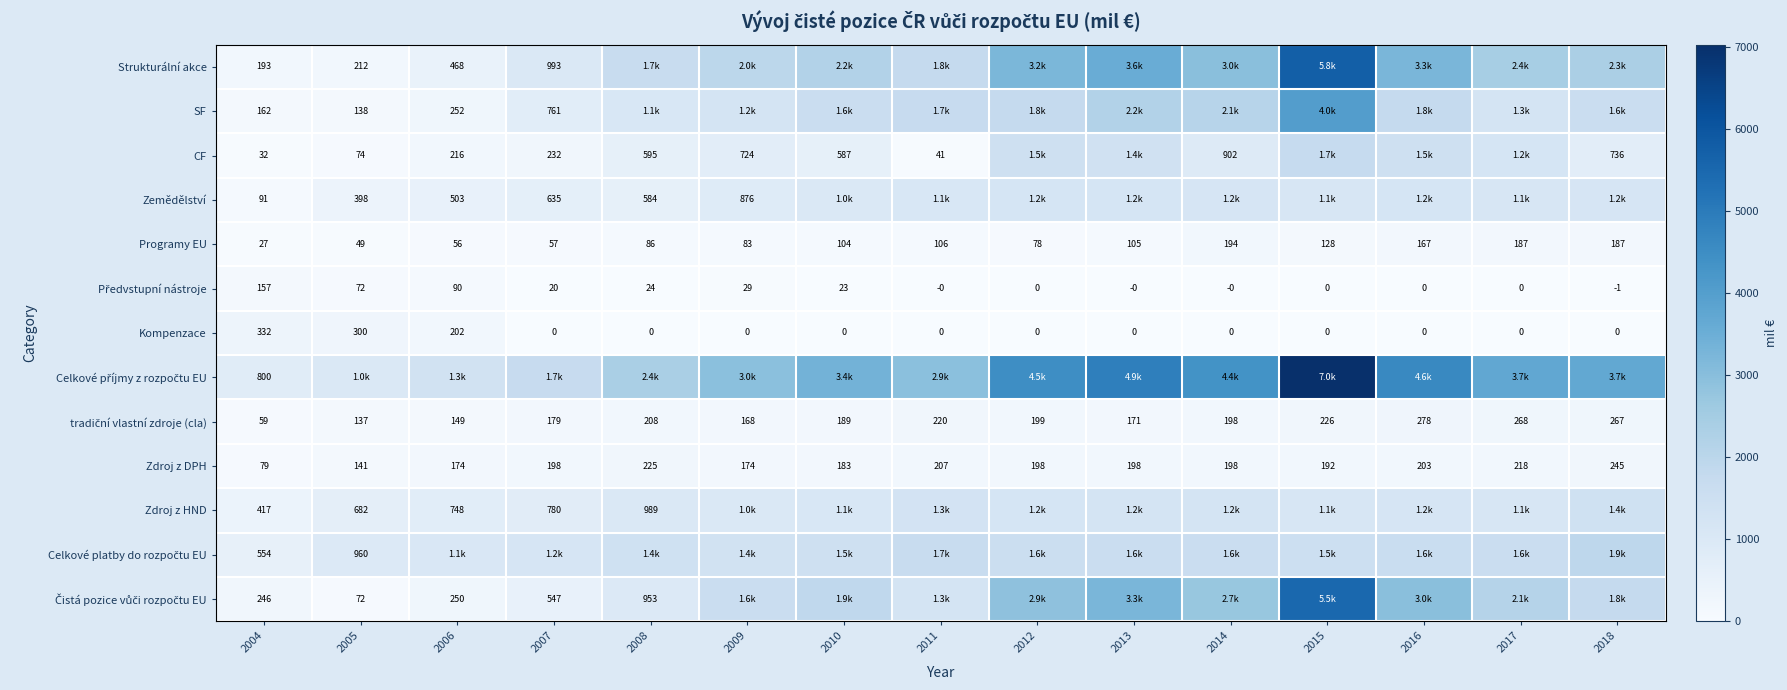

The Zemědělství series shows 1042.0 at 2010. True or false?

True